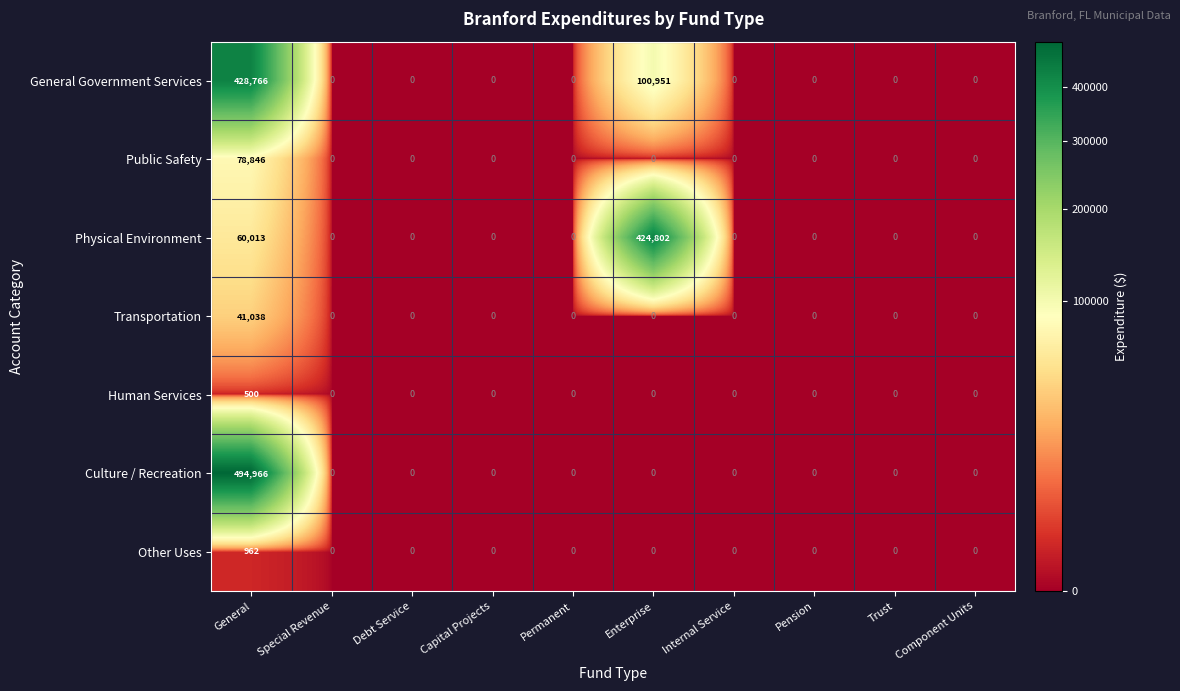

Which series has the widest spread of values?

Culture / Recreation